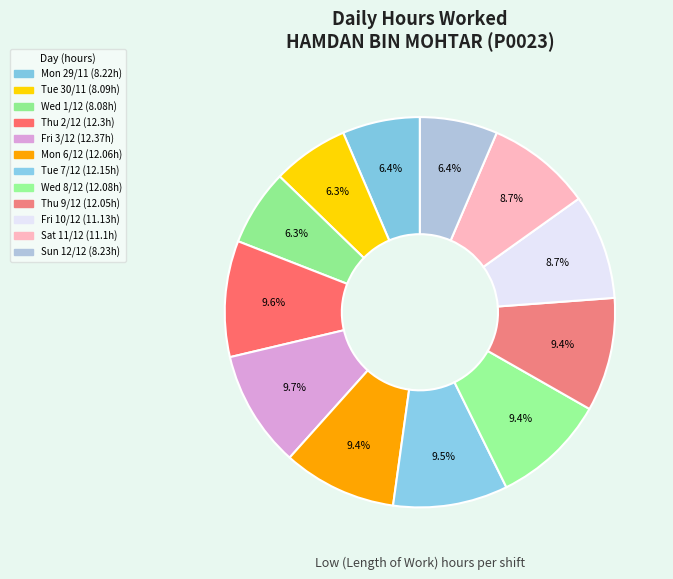

To the nearest percent, what is the combined percentage of Wed 1/12 and Mon 6/12?

16%